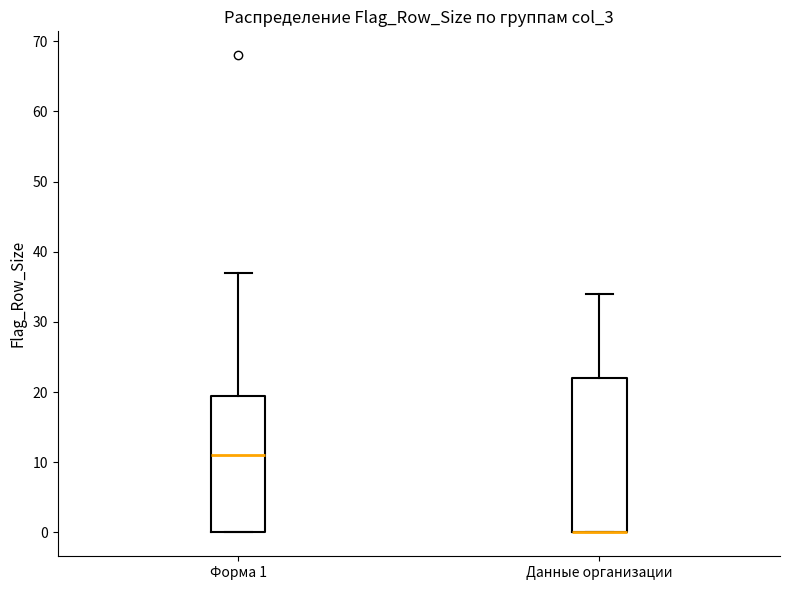

Reading left to right, transcribe this box plot: for each box, give where its median line is, the range the box spans, and where its two whiskers end, as read against the y-axis. The values are not printed on the chart, so give them approximately, as read against the axis.

Форма 1: median 11, box 0 to 20, whiskers 0 to 37
Данные организации: median 0 (drawn on the box's lower edge), box 0 to 22, whiskers 0 to 34